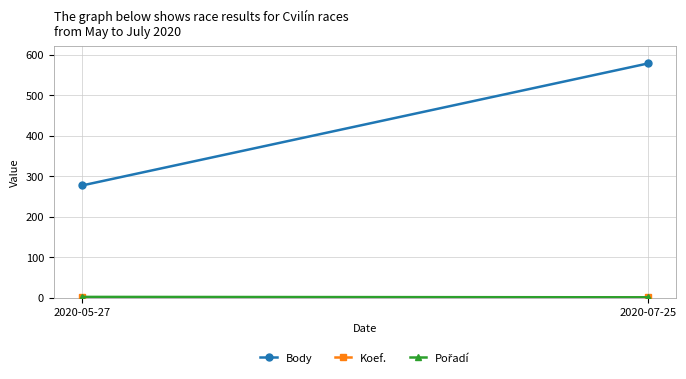

How many data points does each series have?

2